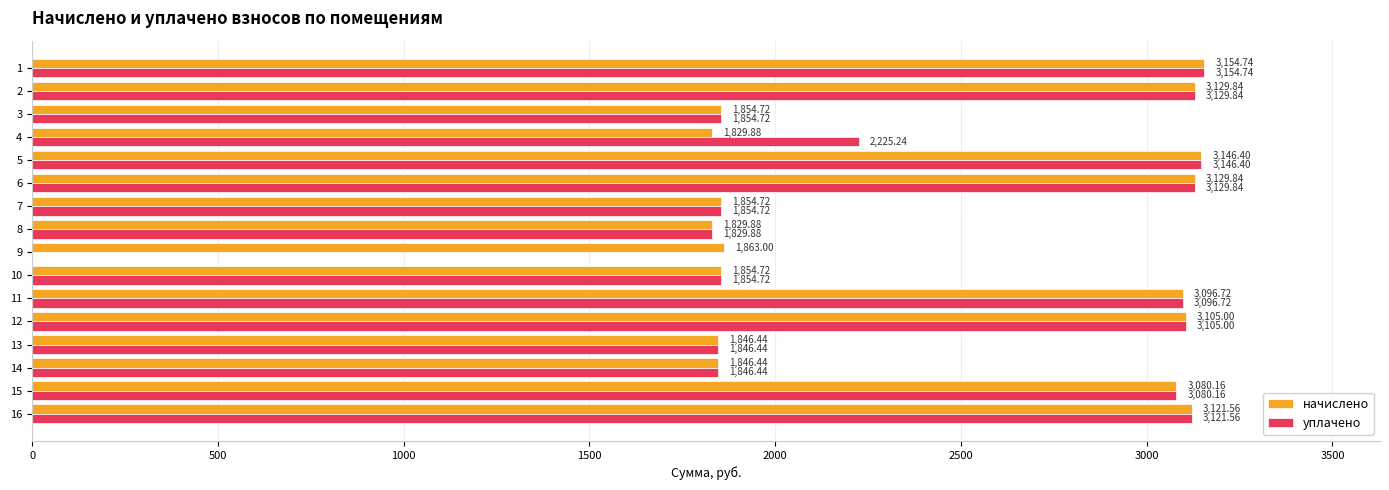

Is the value of начислено at 1 greater than the value of уплачено at 7?

Yes